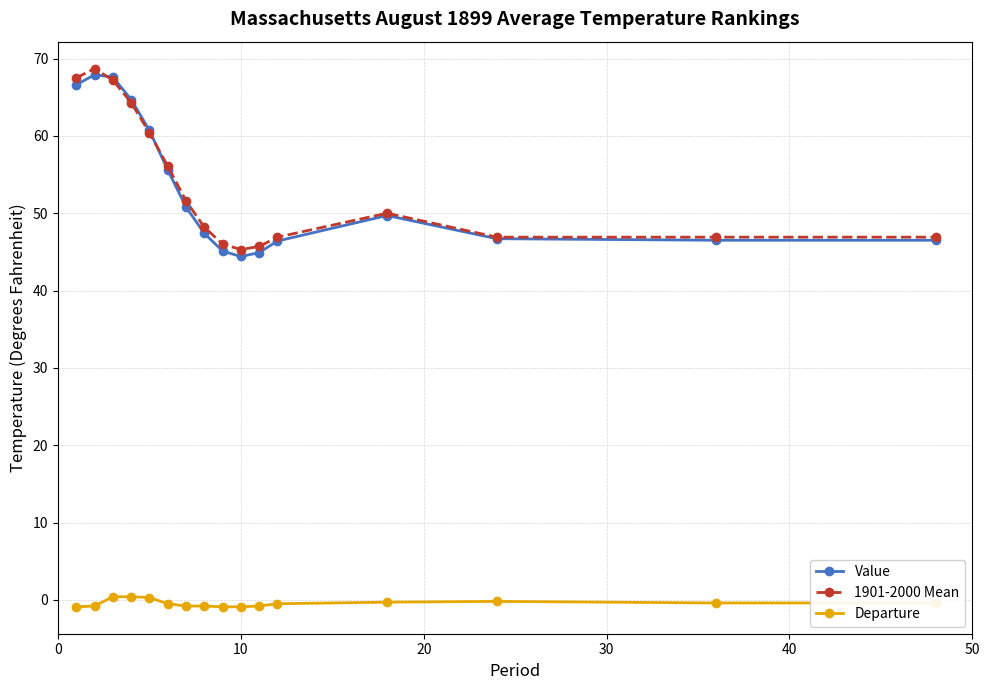

What is the difference between the maximum and second lowest values in the 1901-2000 Mean series?

23.0